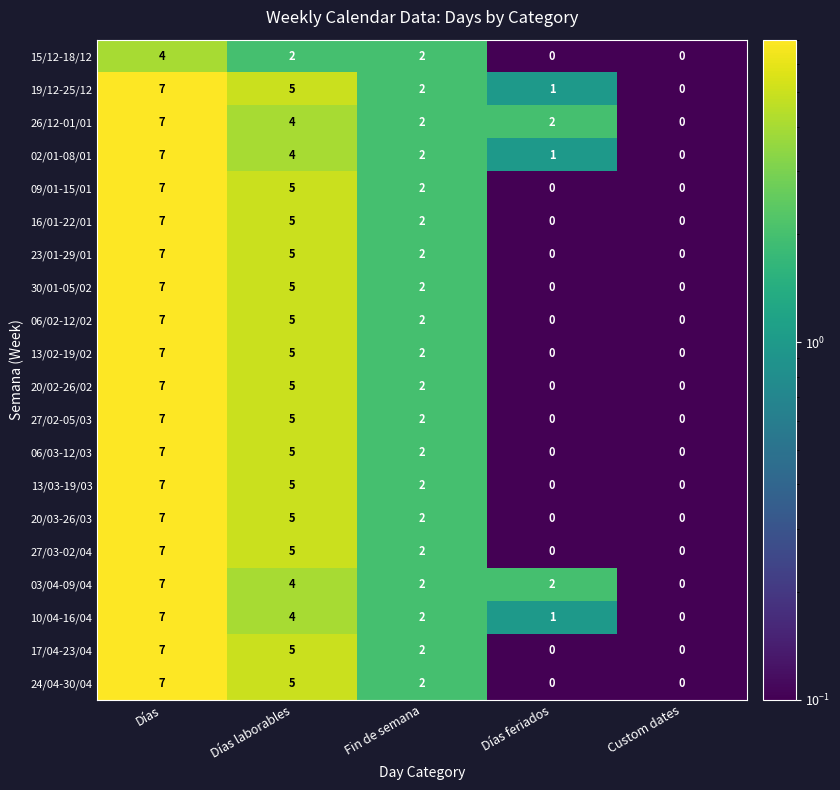

How many values in 24/04-30/04 are above zero?

3